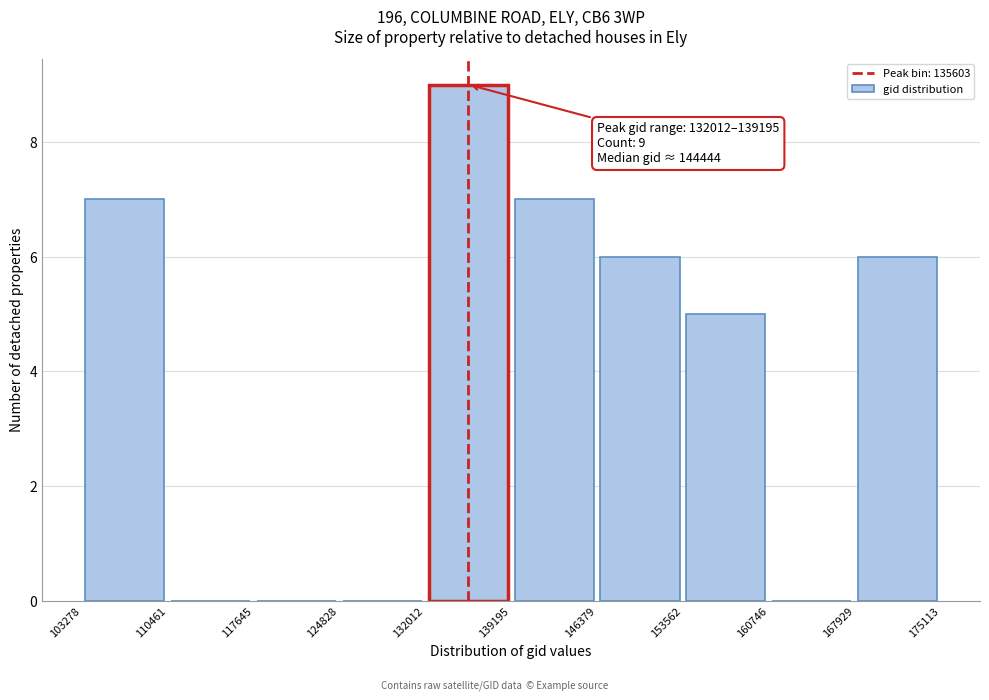

Which range on the x-axis has the tallest bar?

132012 to 139195